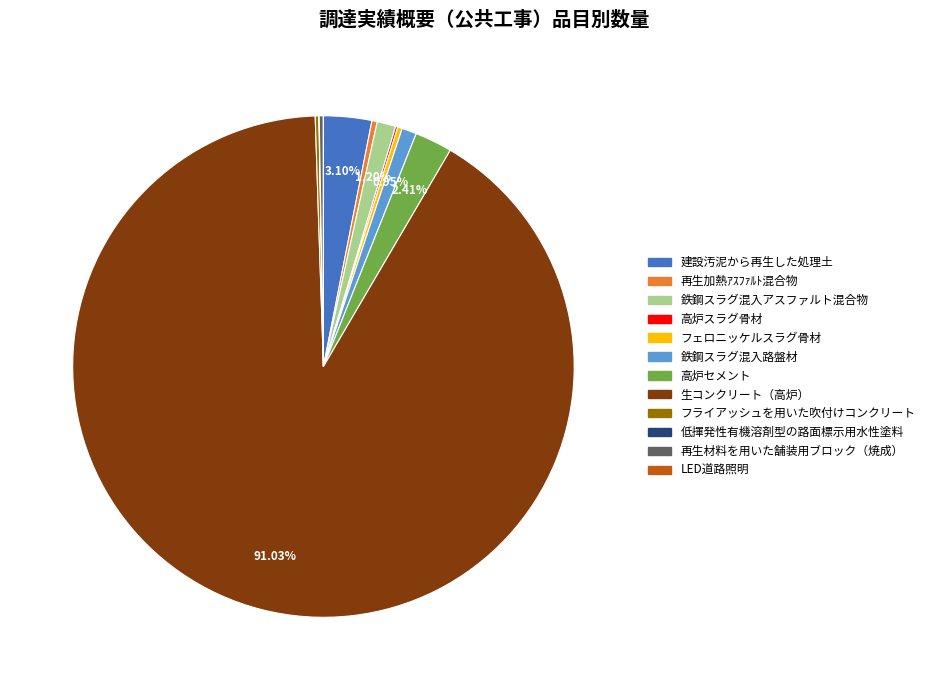

Which category has the biggest portion of the pie?

生コンクリート（高炉）